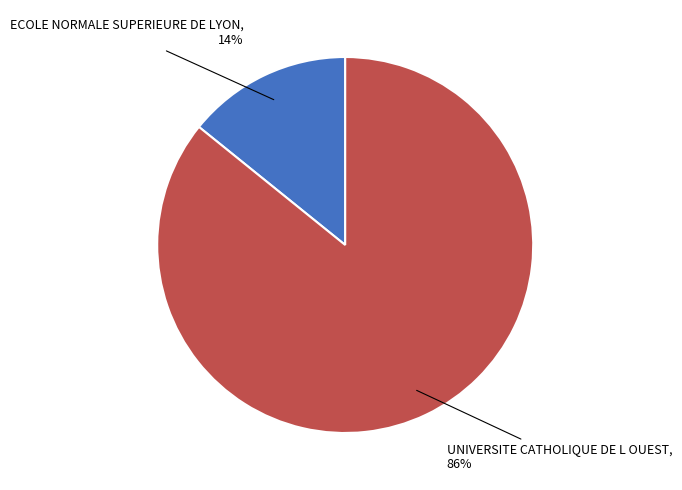

Is there a majority slice in this chart?

Yes